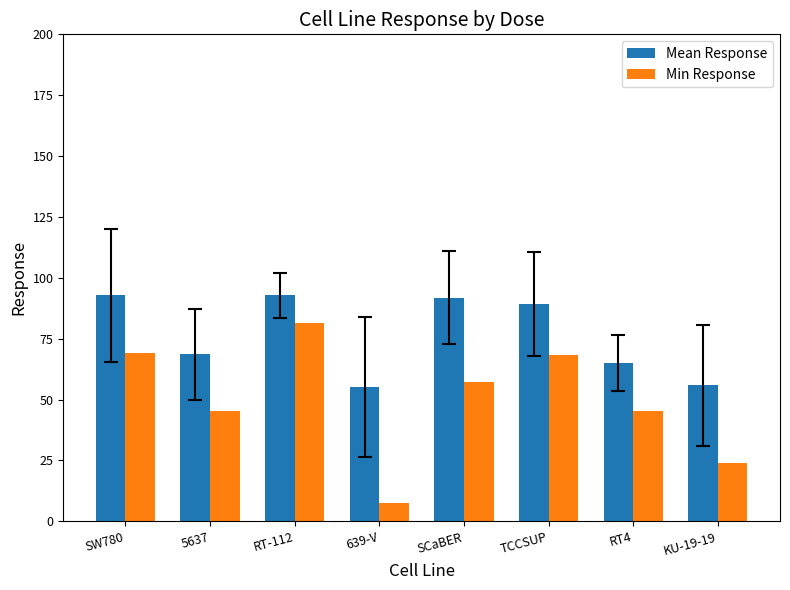

What value does the Mean Response series have at KU-19-19?

55.8